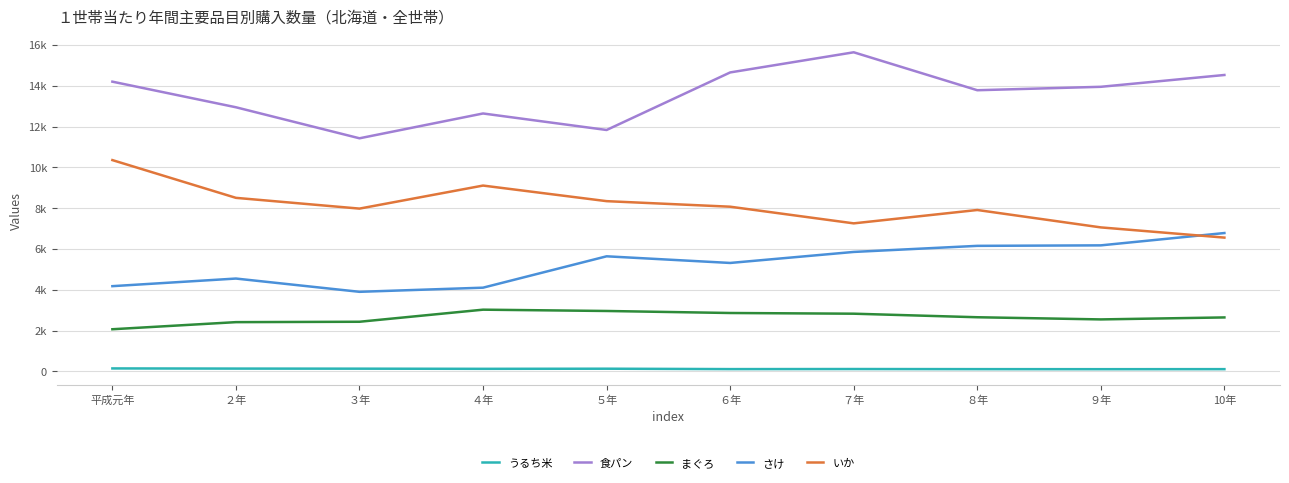

True or false: いか has more than 2 points higher than both neighbors.

False